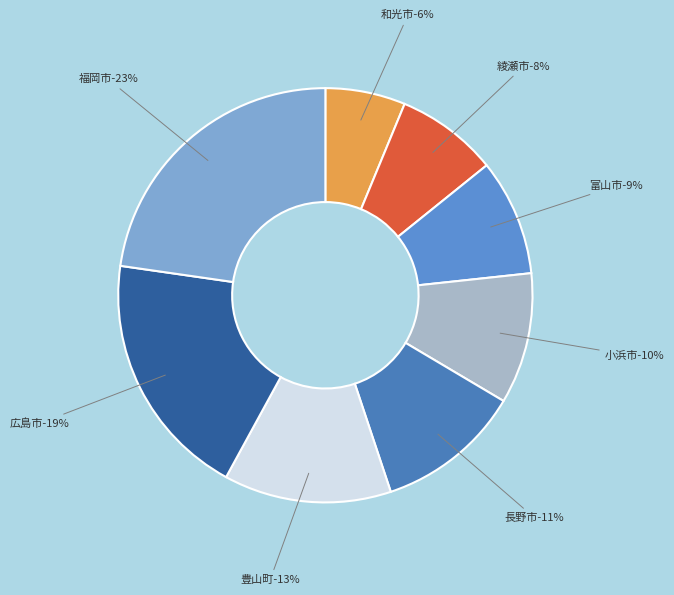

To the nearest percent, what is the difference between the 小浜市 and 広島市 slice percentages?

9%